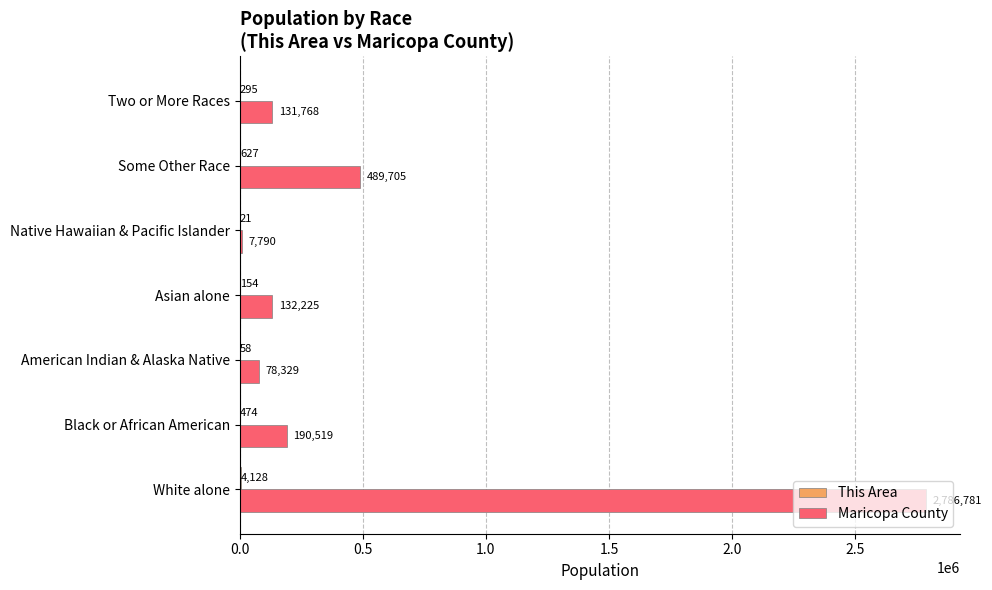

Which series changed the most between Black or African American and Two or More Races?

Maricopa County